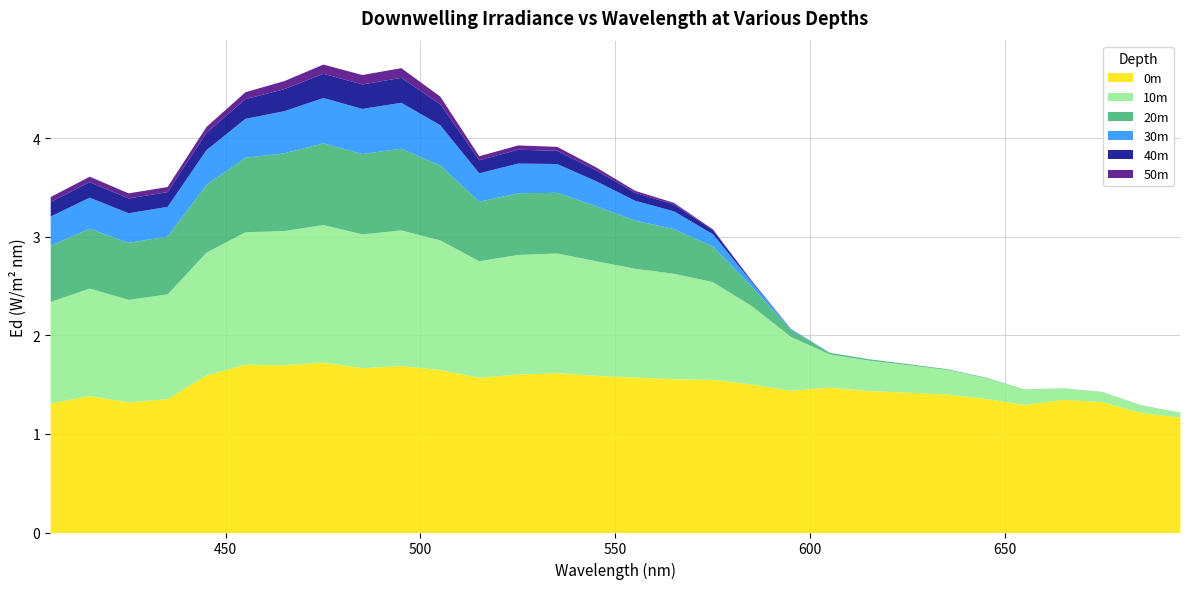

What is the lowest value of the 0m series?

1.2